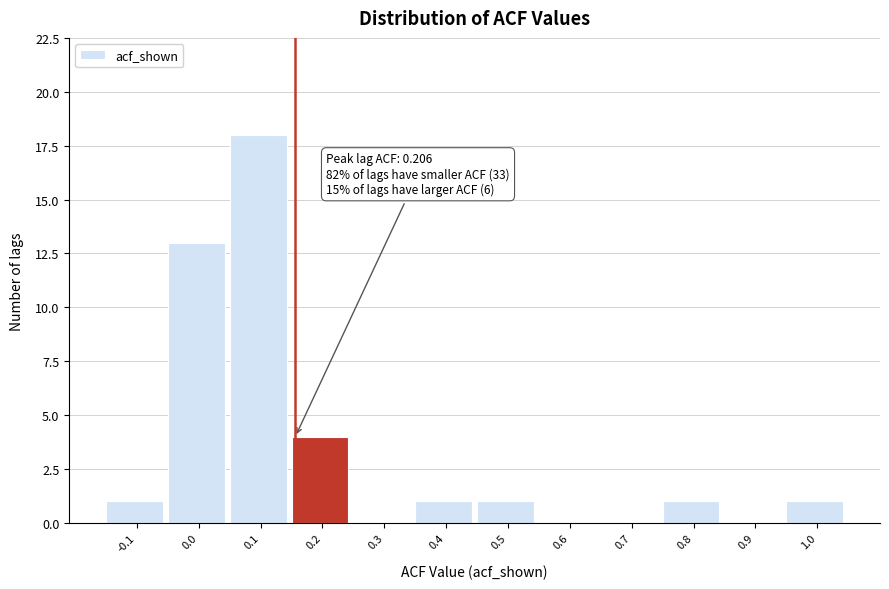

Reading left to right, transcribe all the data shown in this chart.

-0.1=1	0.0=13	0.1=18	0.2=4	0.3=0	0.4=1	0.5=1	0.6=0	0.7=0	0.8=1	0.9=0	1.0=1